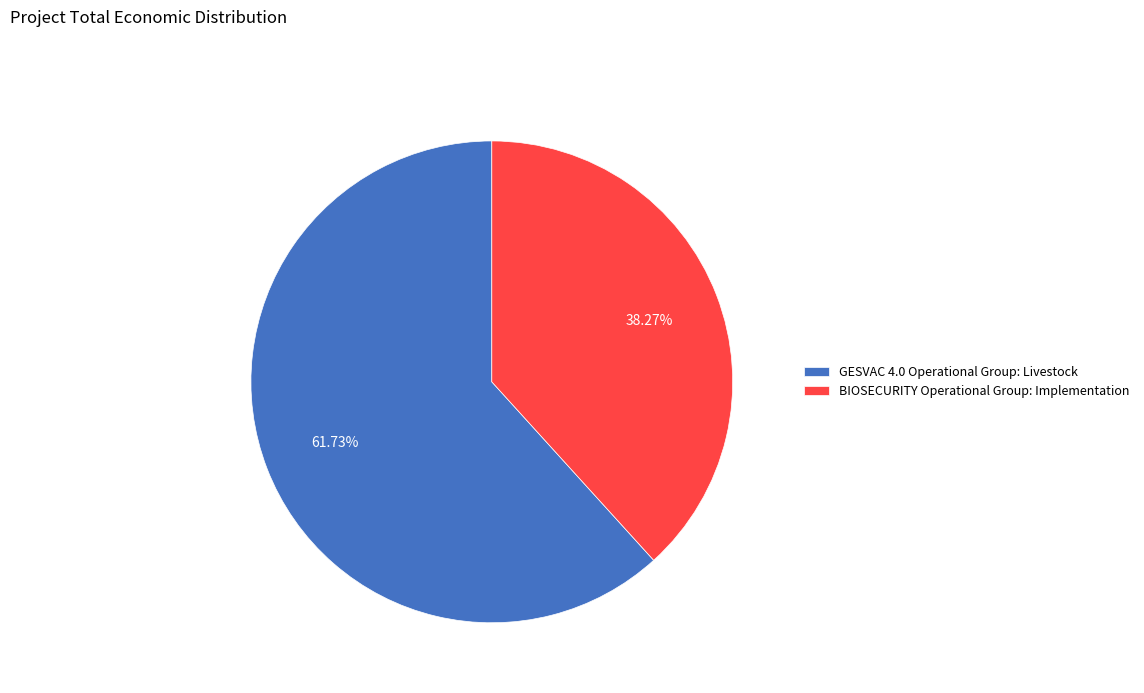

Is GESVAC 4.0 Operational Group: Livestock the majority of the pie?

Yes